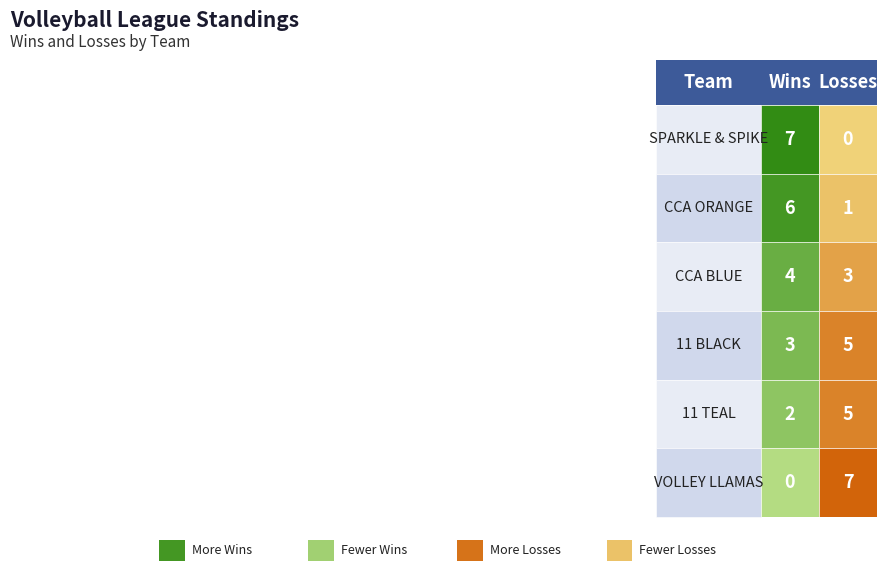

At how many categories does at least one series exceed 4?

2